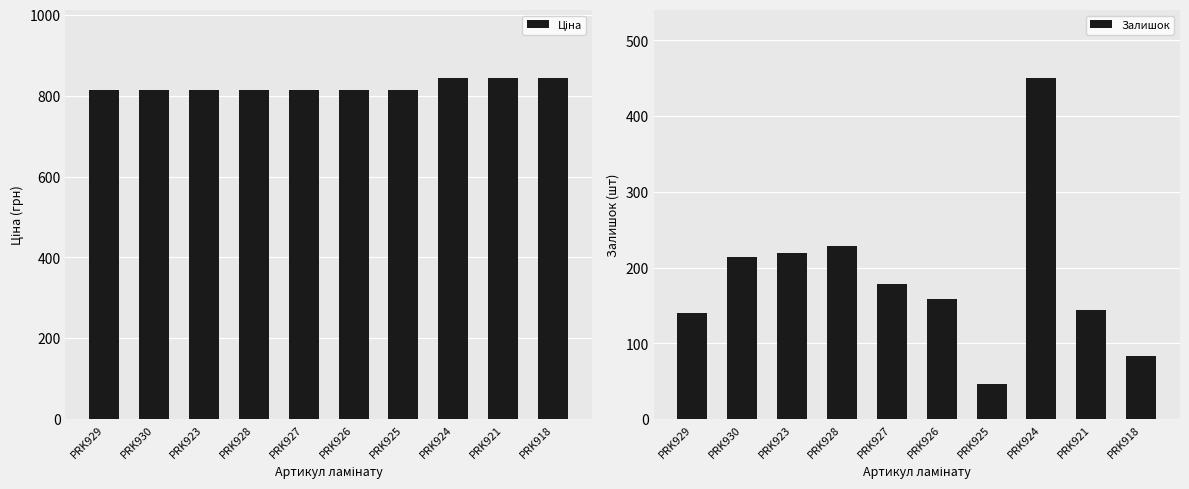

Rank the series at PRK929 from highest to lowest value.

Ціна, Залишок